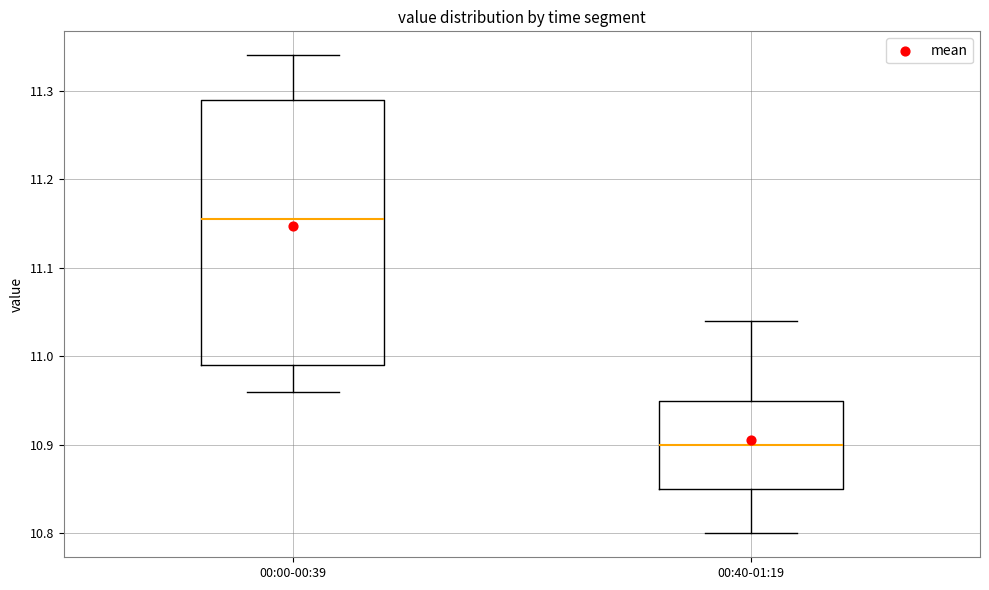

Which box's median line is the lowest?

00:40-01:19